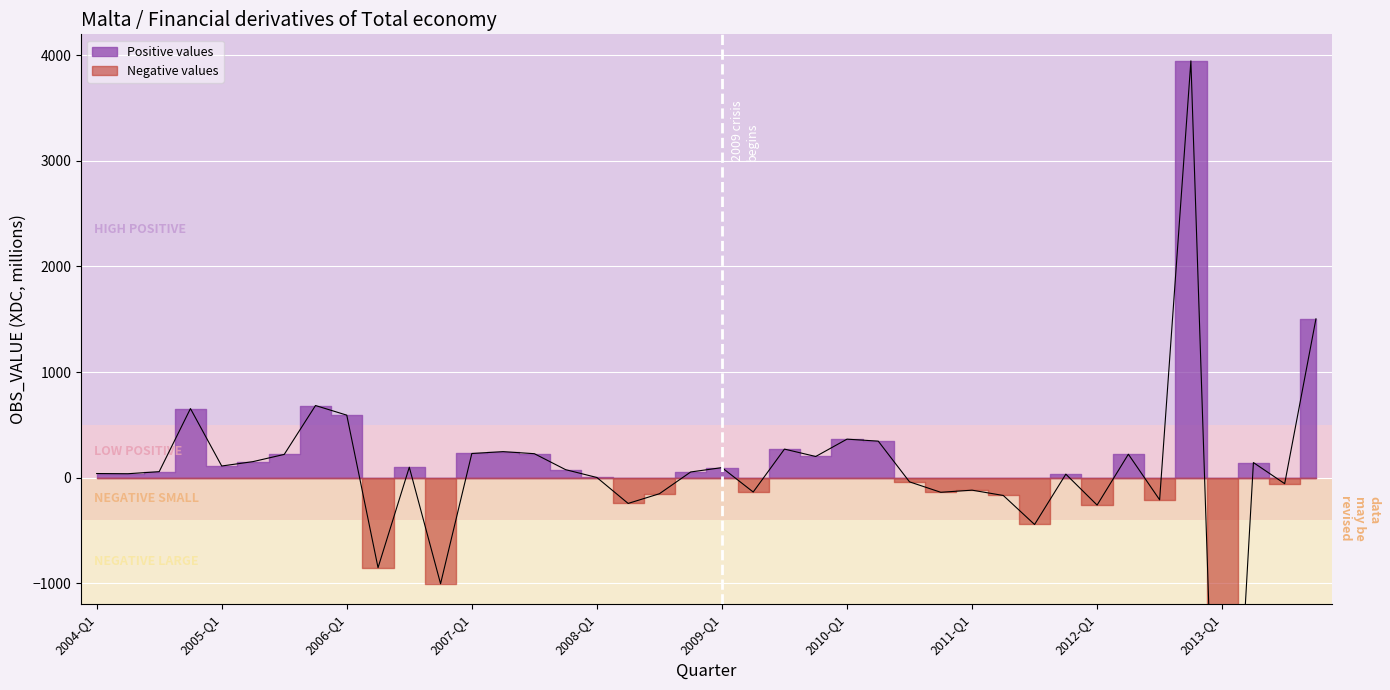

Reading right to left, list all the values displayed in this chart.

1503.7	-58.3	141.8	-5073.2	3948.6	-211.2	220.7	-261.0	31.9	-445.2	-170.2	-119.8	-140.0	-41.0	344.8	363.7	199.4	269.3	-137.4	93.9	52.5	-153.7	-245.5	0.3	74.5	225.9	245.4	227.7	-1006.6	97.6	-854.3	591.1	682.3	219.1	150.6	109.1	653.4	55.6	36.0	37.7